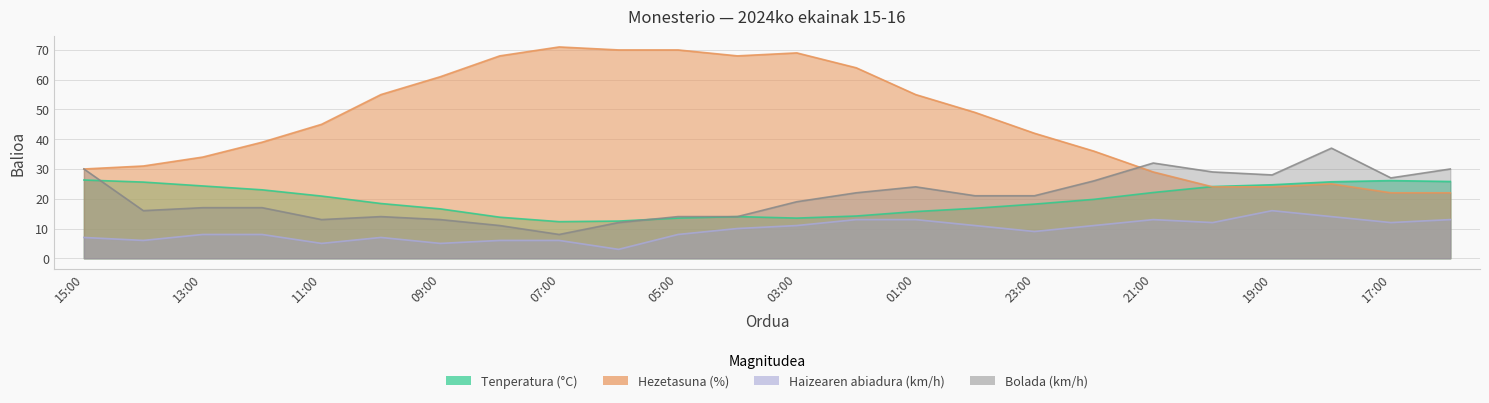

True or false: Haizearen abiadura (km/h) and Bolada (km/h) cross at least once.

False